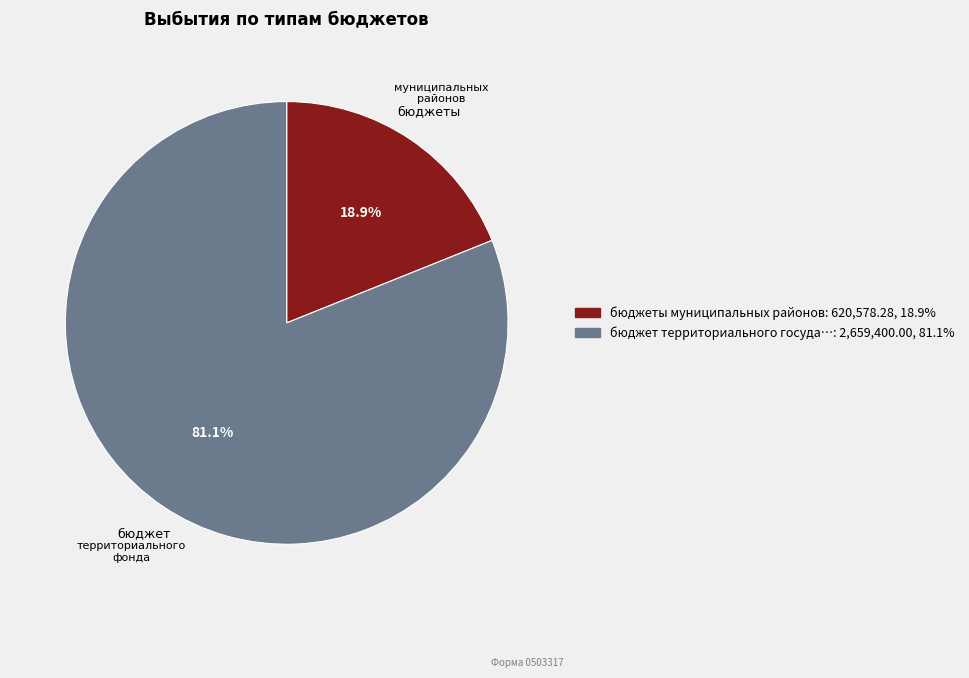

Is there any slice that represents more than half of the pie?

Yes